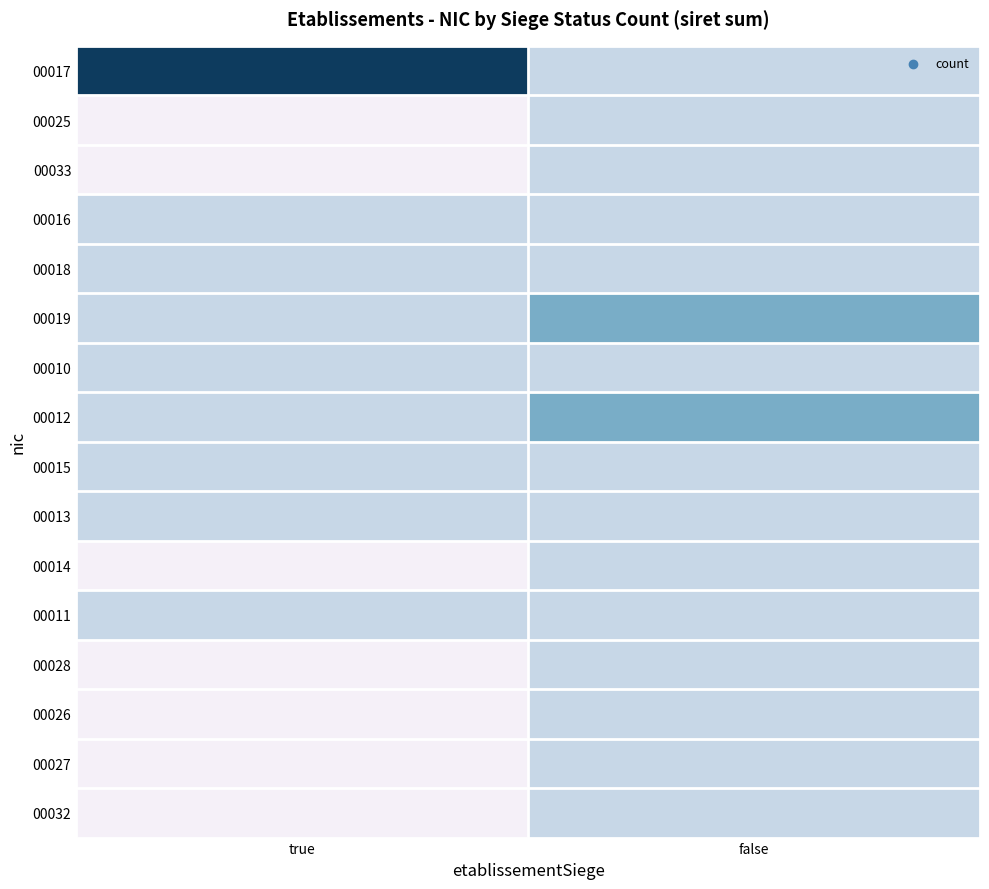

Rank the series by their maximum value, from lowest to highest.

00025, 00033, 00016, 00018, 00010, 00015, 00013, 00014, 00011, 00028, 00026, 00027, 00032, 00019, 00012, 00017